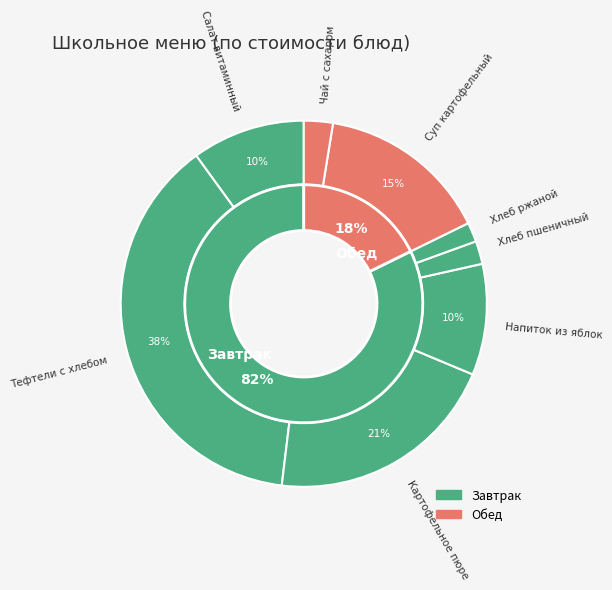

Count the number of slices in the pie.

8